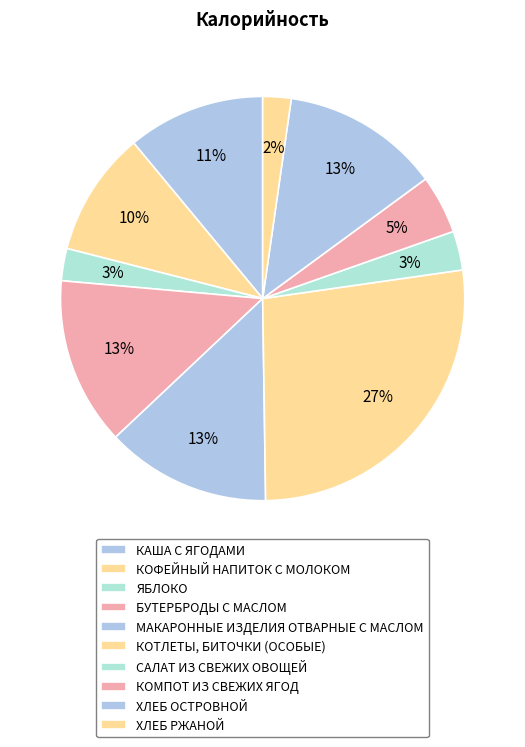

Count the number of slices in the pie.

10